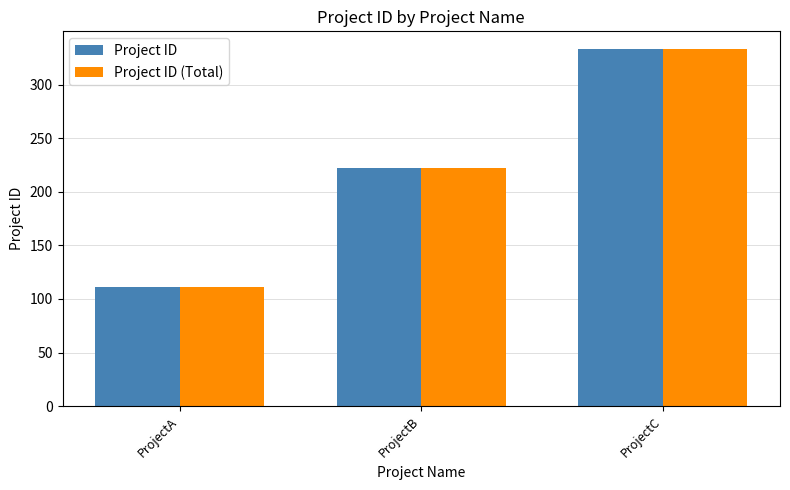

What is the value of the Project ID (Total) bar at the 3rd from the left?

333